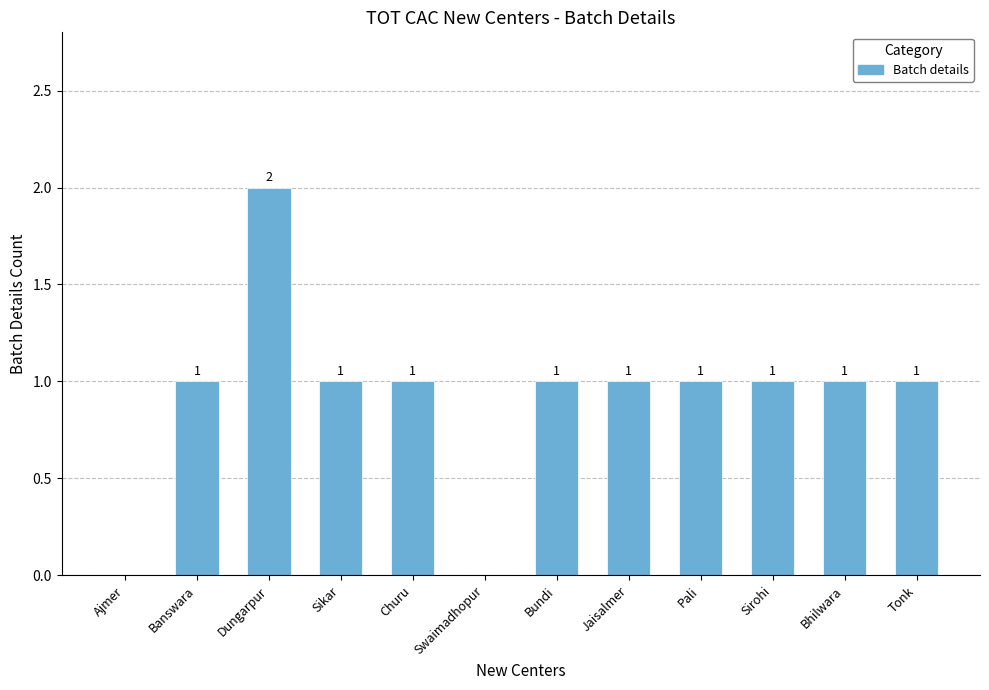

True or false: the data shows 1 at Tonk.

True